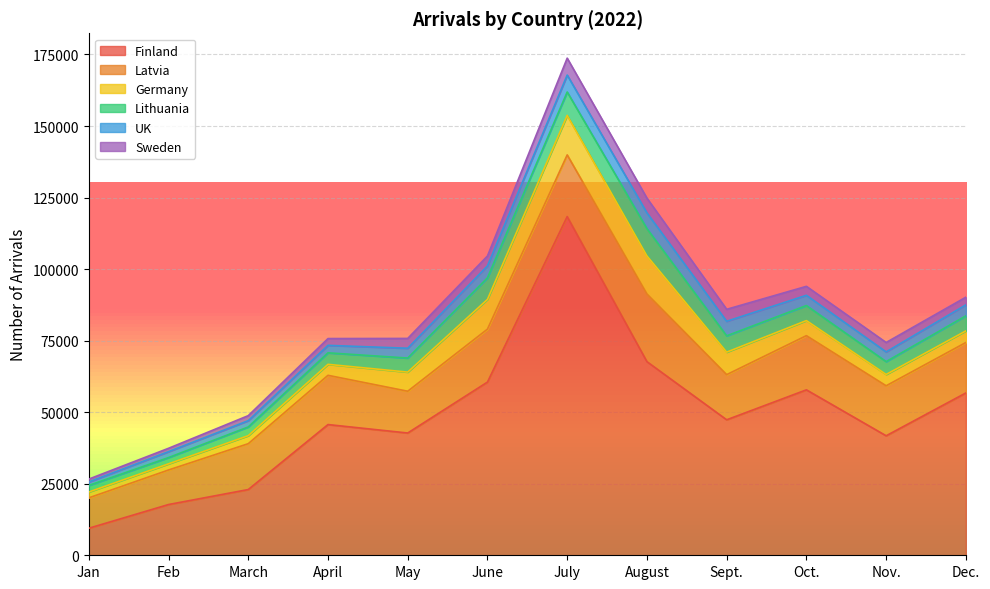

What are all the series names shown in the legend?

Finland, Latvia, Germany, Lithuania, UK, Sweden